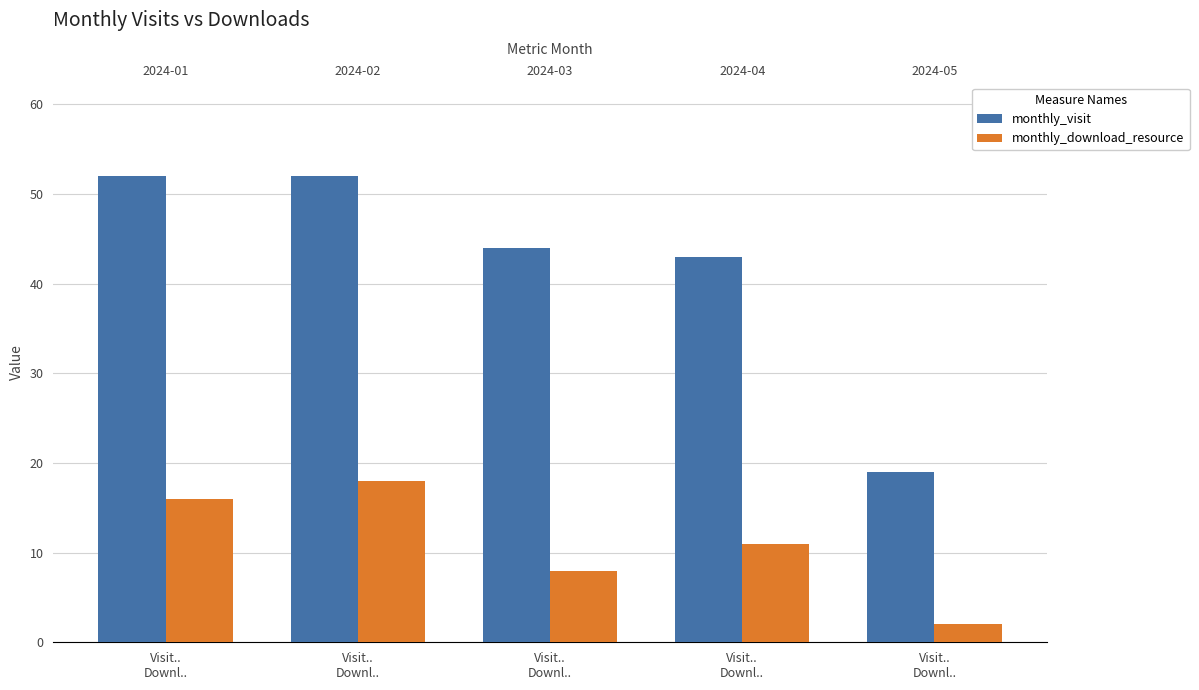

Rank the categories by monthly_download_resource value from highest to lowest.

Visit..
Downl.., Visit..
Downl.., Visit..
Downl.., Visit..
Downl.., Visit..
Downl..